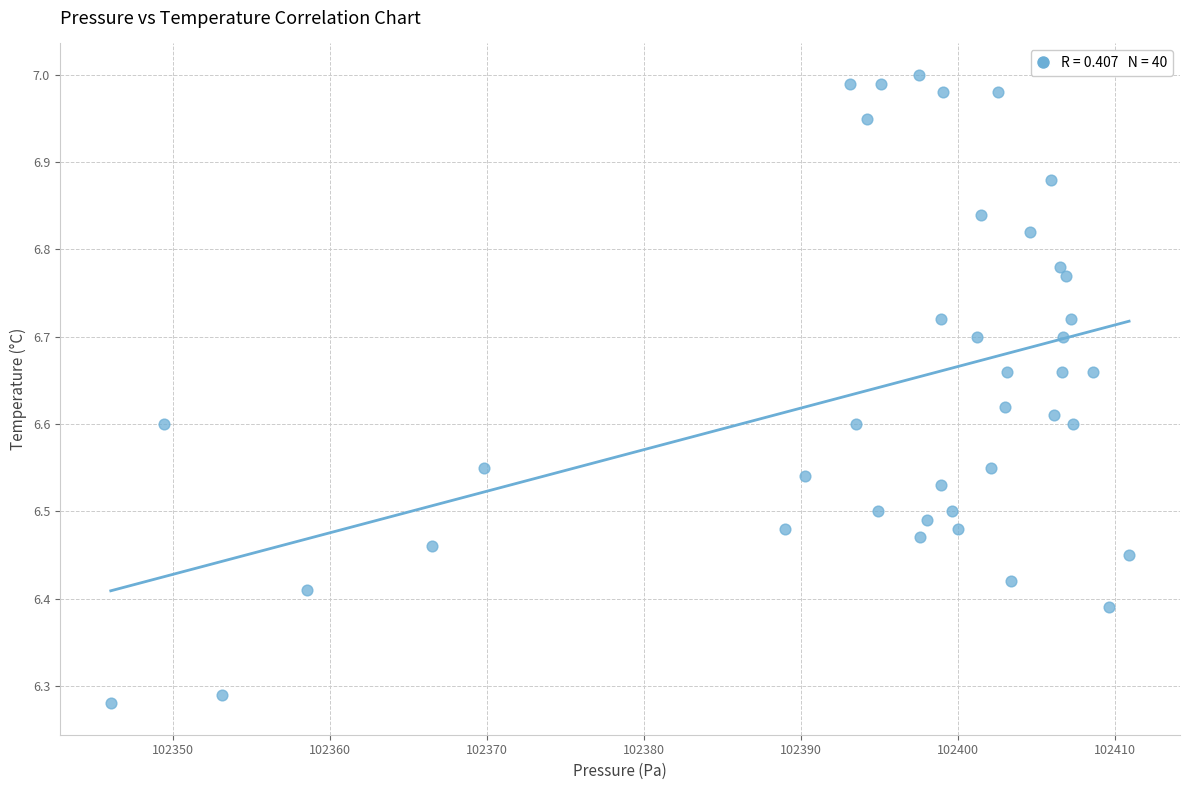

What is the range of X values (max minus min)?

64.9